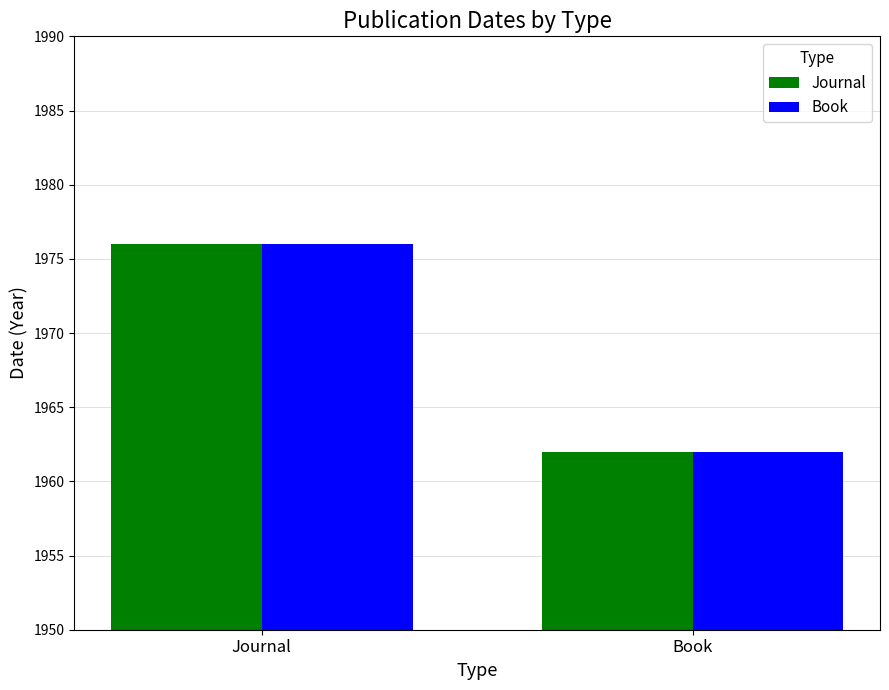

Rank the categories by Journal value from highest to lowest.

Journal, Book